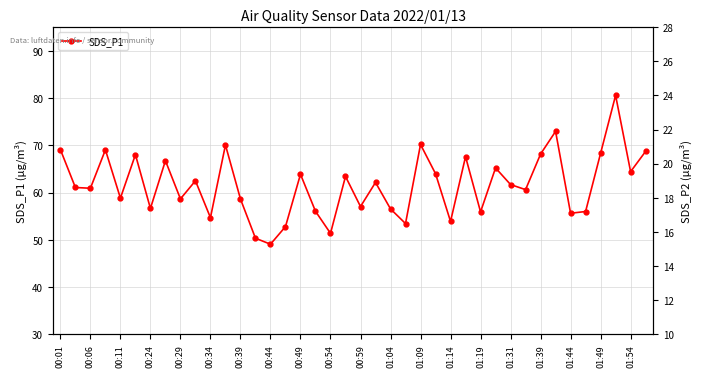

What is the difference between the maximum and minimum values?

31.5